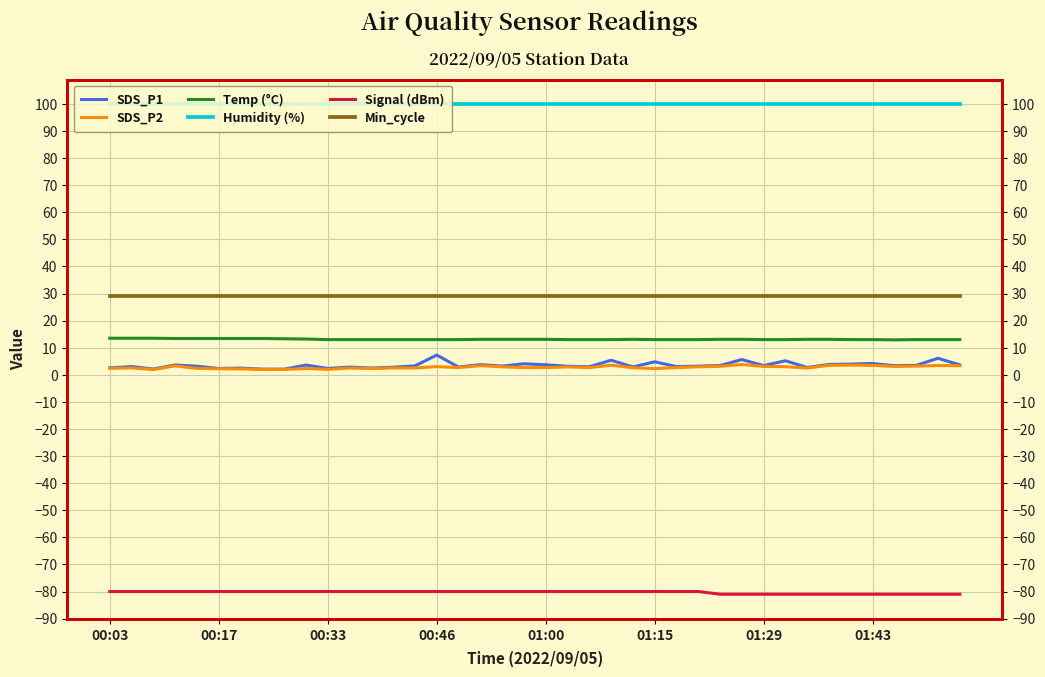

Between 18 and 00:33, which is larger?

18